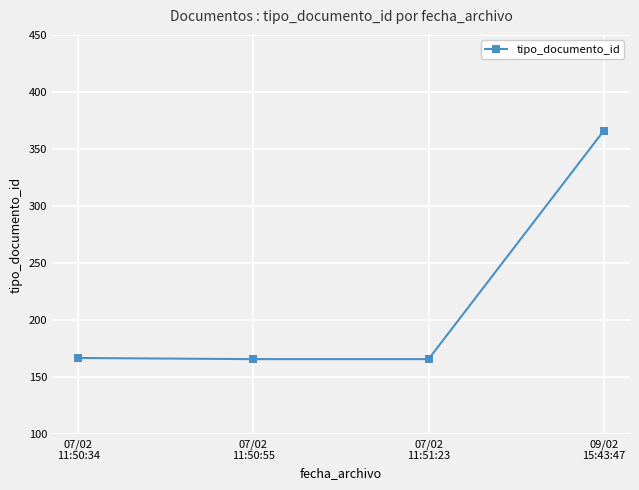

Read the value at 09/02
15:43:47.

366